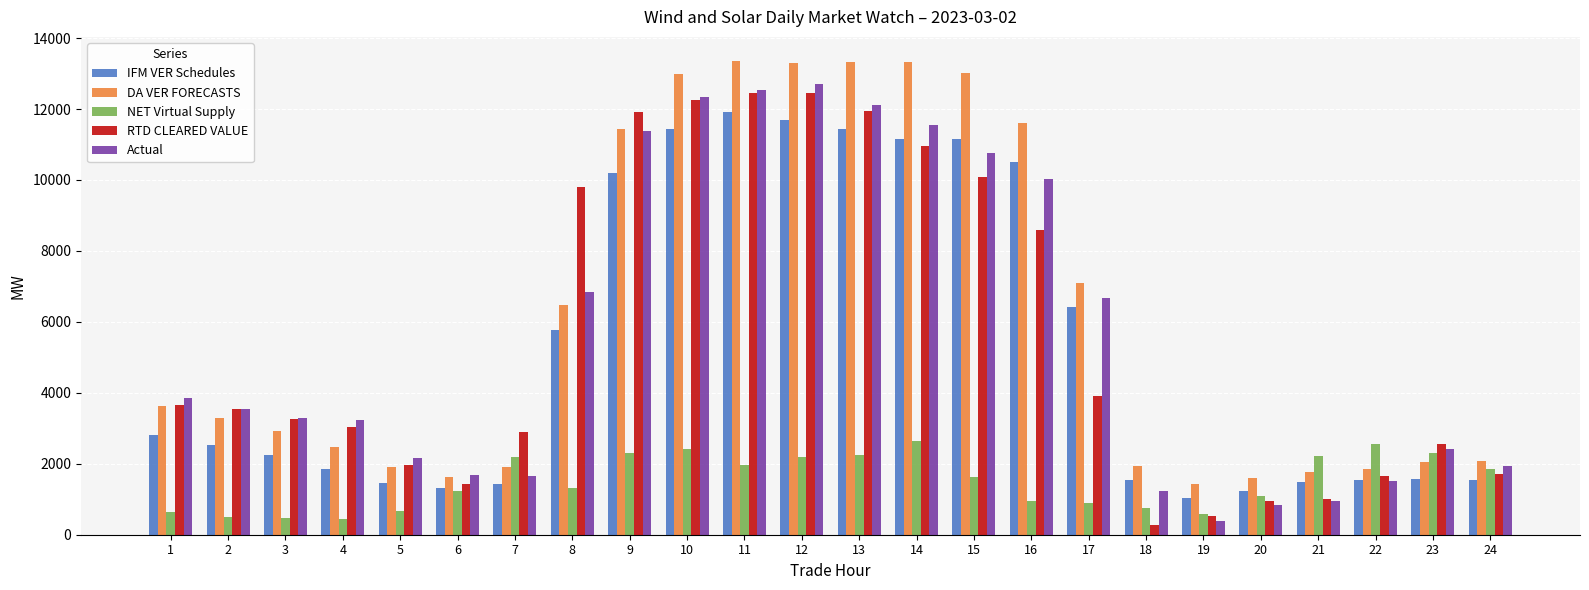

At how many categories does at least one series exceed 8708?

9